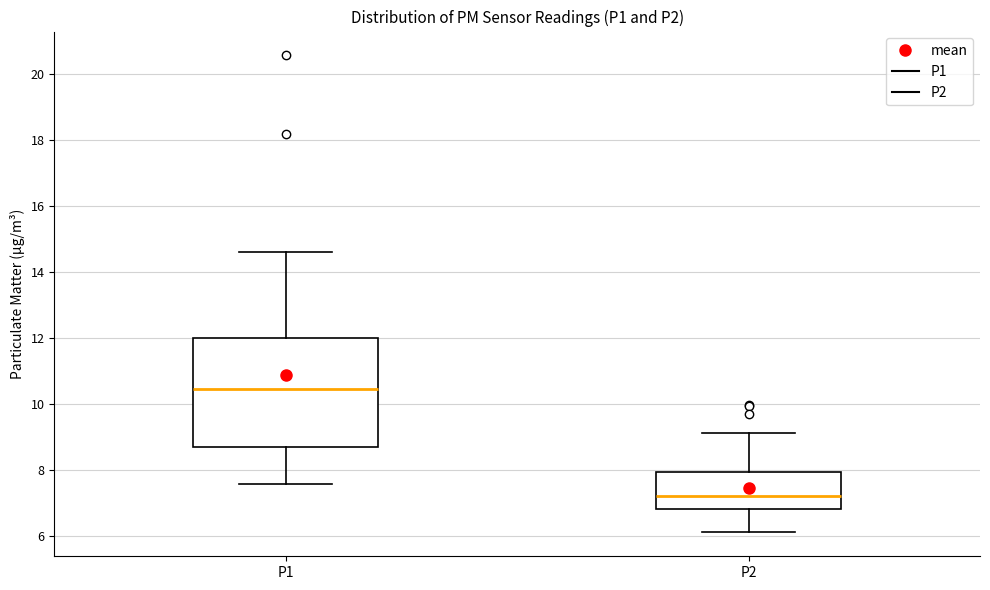

Reading left to right, transcribe this box plot: for each box, give where its median line is, the range the box spans, and where its two whiskers end, as read against the y-axis. The values are not printed on the chart, so give them approximately, as read against the axis.

P1: median 10.4, box 8.6 to 12.0, whiskers 7.6 to 14.6
P2: median 7.2, box 6.8 to 8.0, whiskers 6.2 to 9.2